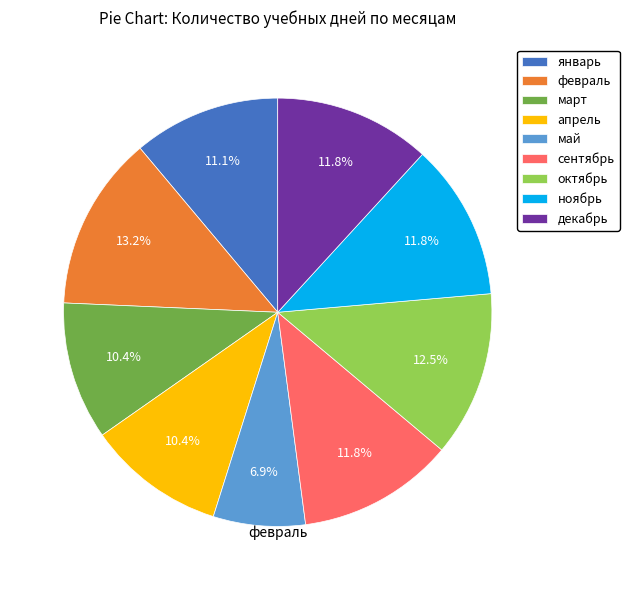

Which category has the smallest portion of the pie?

май